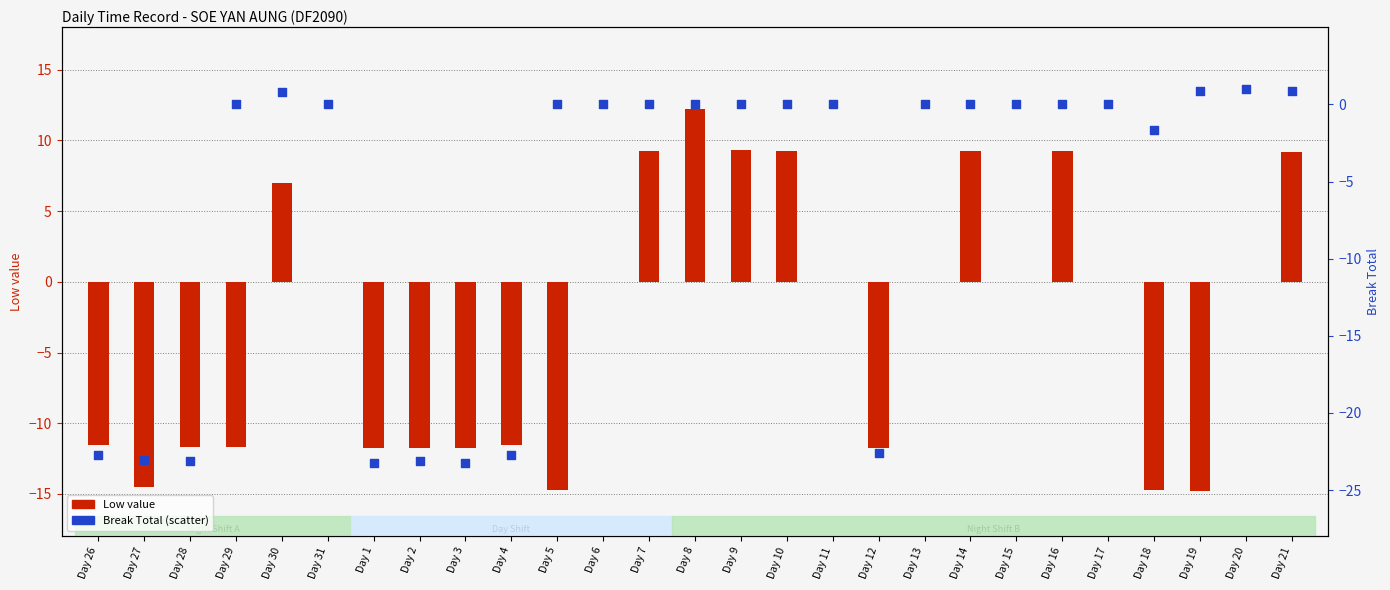

At how many categories does at least one series exceed 9?

7